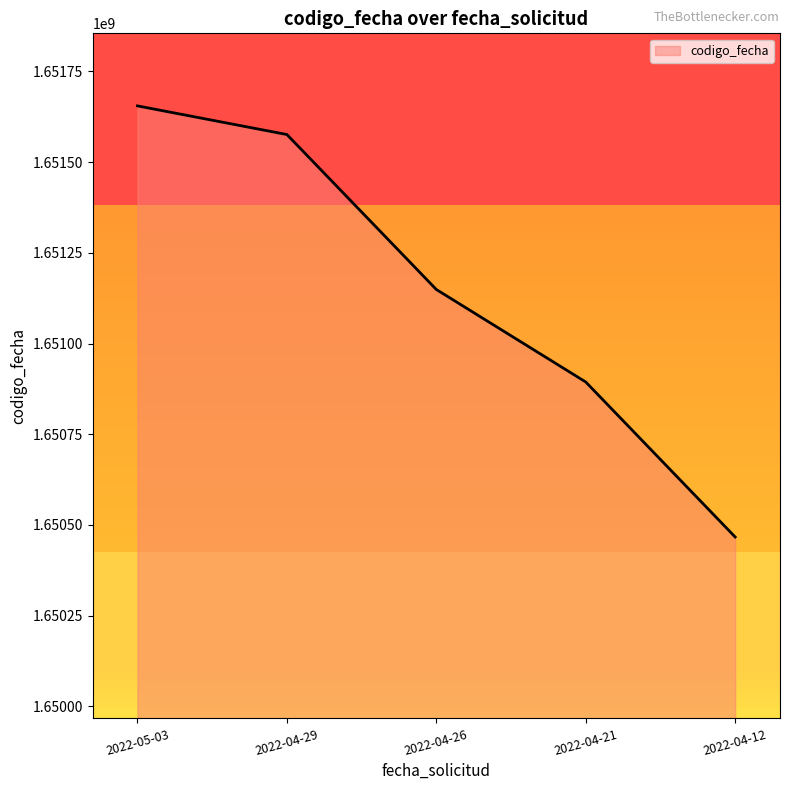

What position from the left is 2022-04-21?

4